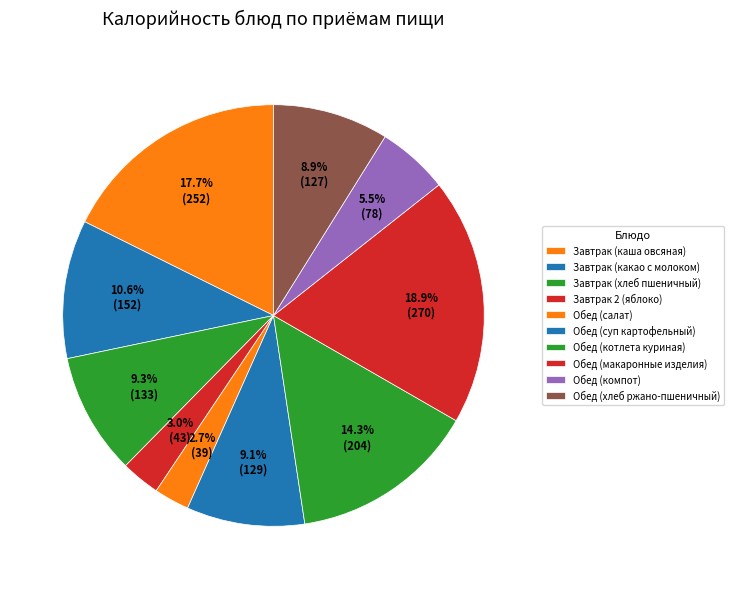

How many segments does this pie chart have?

10